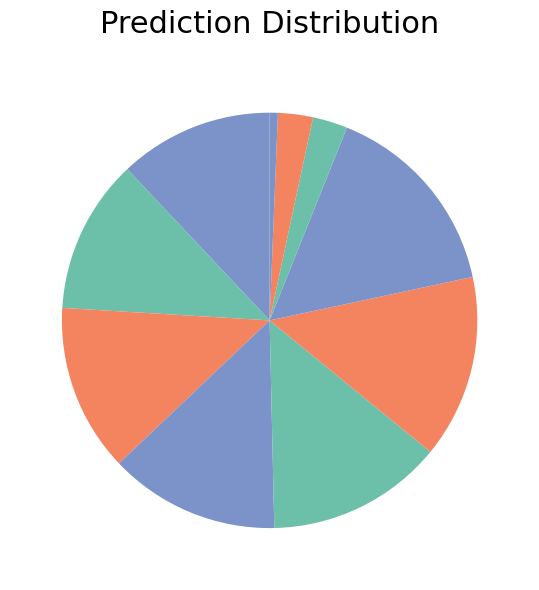

How many segments does this pie chart have?

10